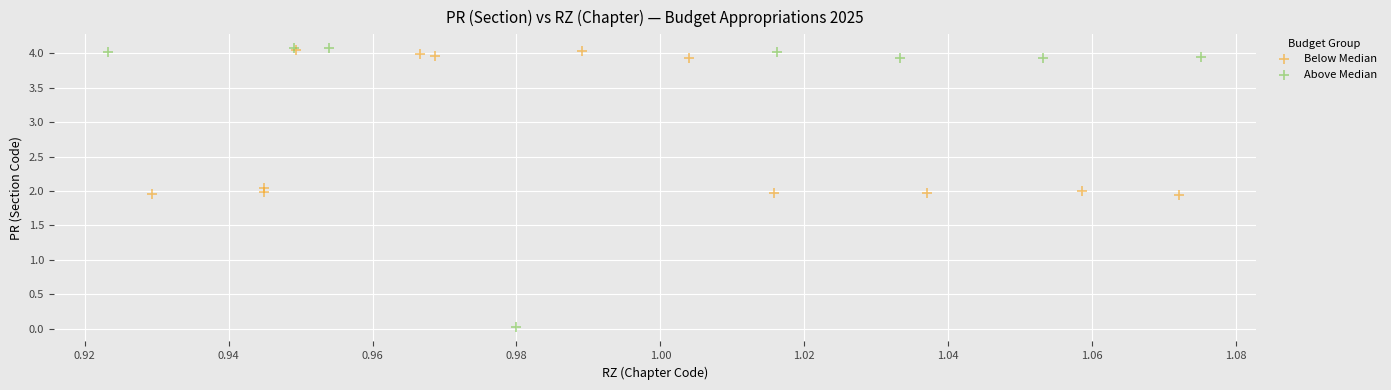

Which series has the largest Y range (max minus min)?

Above Median